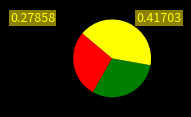

Is there any slice that represents more than half of the pie?

No